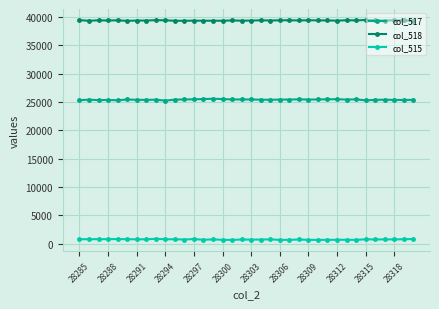

True or false: col_517 and col_518 intersect in this chart.

False